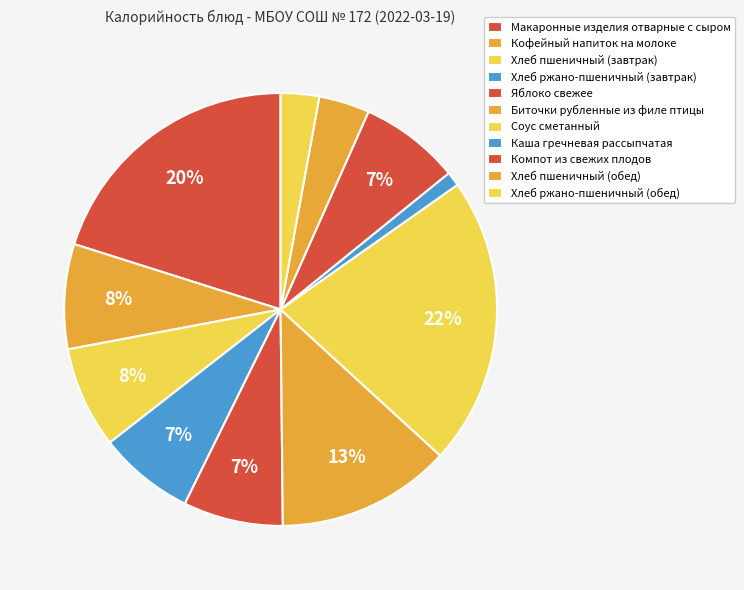

To the nearest percent, what is the combined percentage of Компот из свежих плодов and Хлеб пшеничный (обед)?

11%